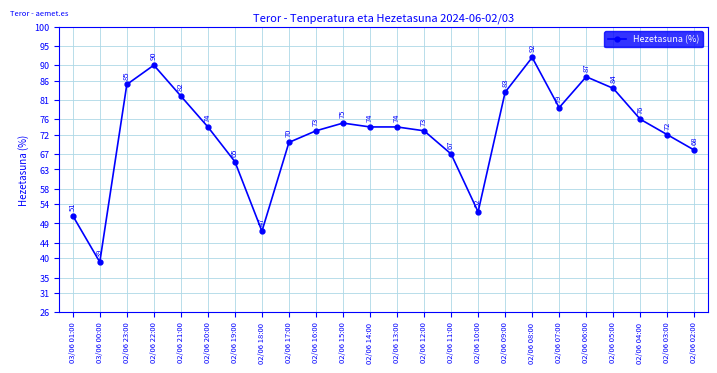

How many data points are less than 74?

11